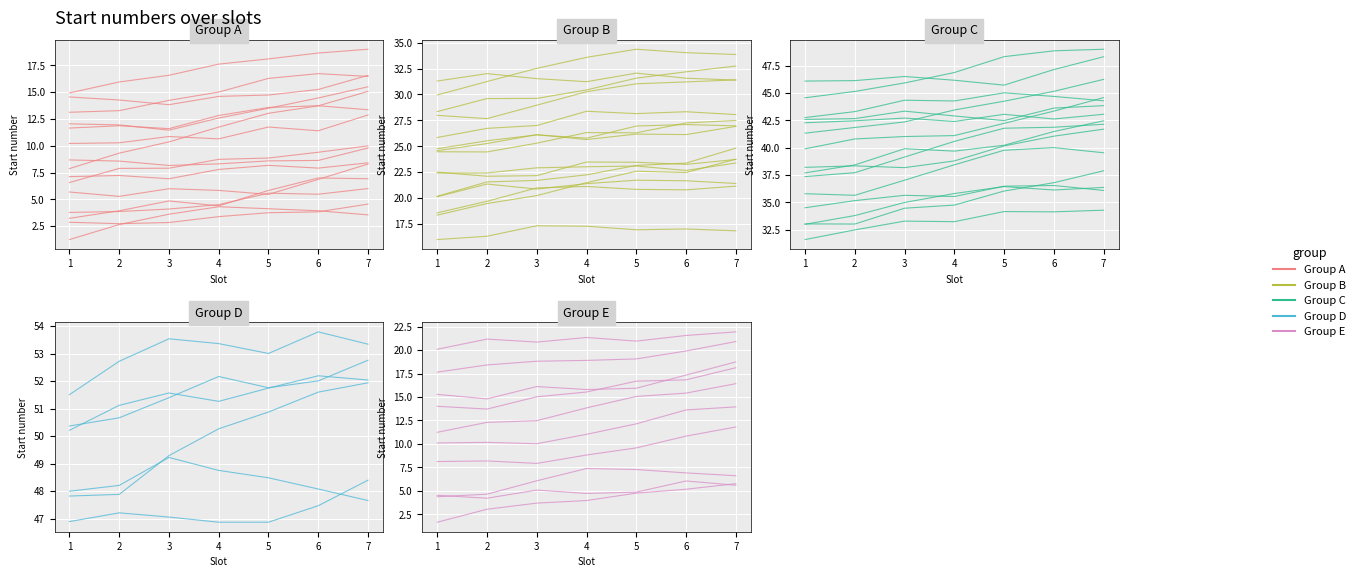

What is the value of the Group B point at the 2nd from the left?

16.3